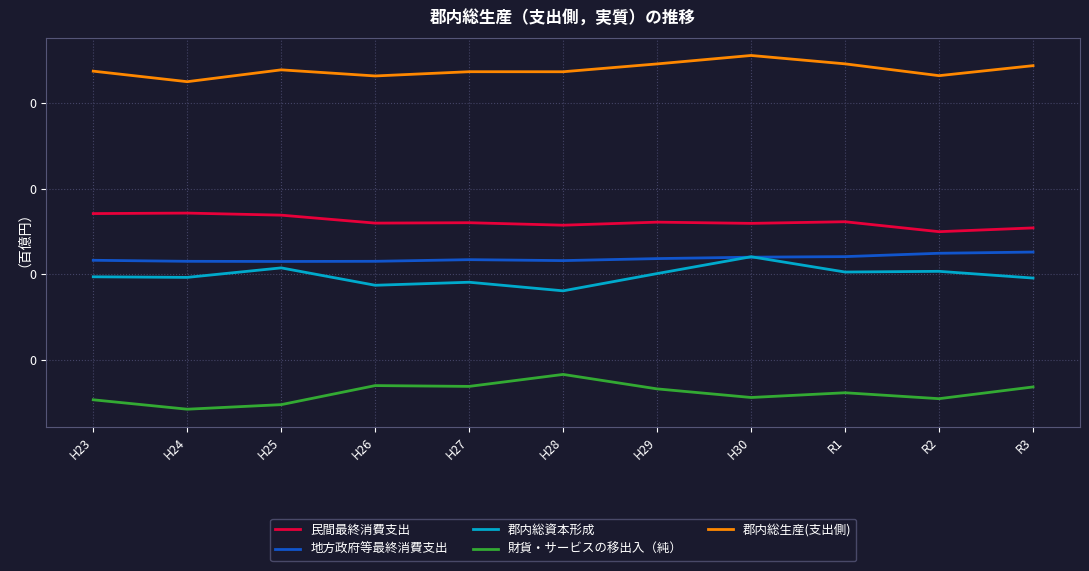

At which label is 郡内総生産(支出側) closest to 0?

H24